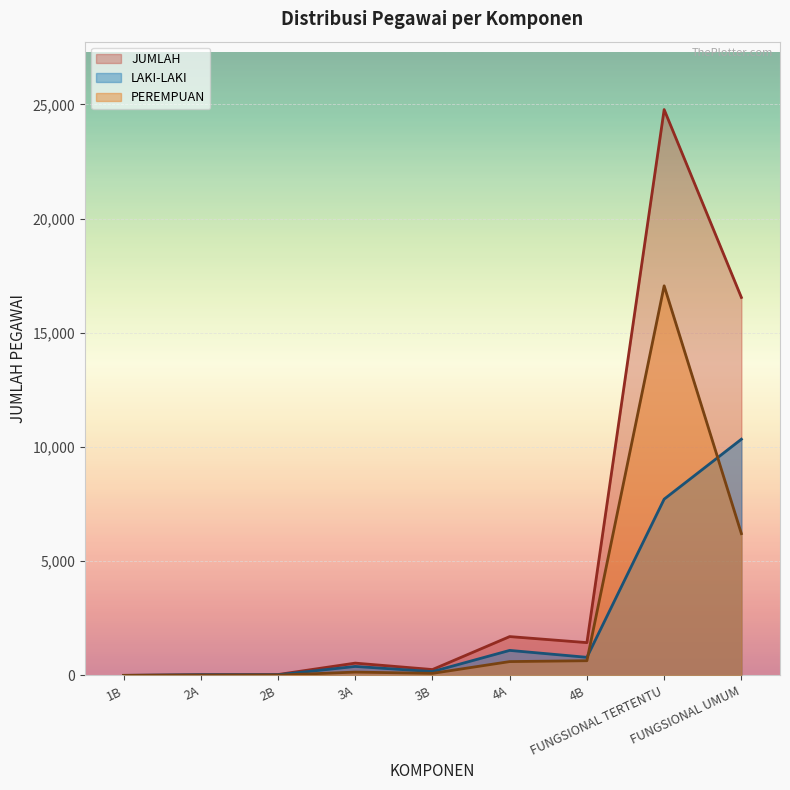

Which series has the largest total across all categories?

JUMLAH